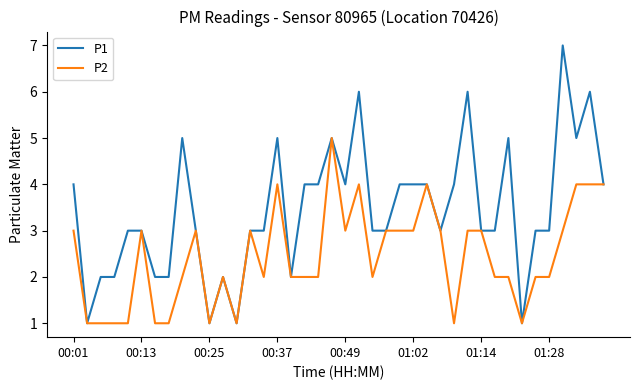

Rank the series by their average value, from lowest to highest.

P2, P1